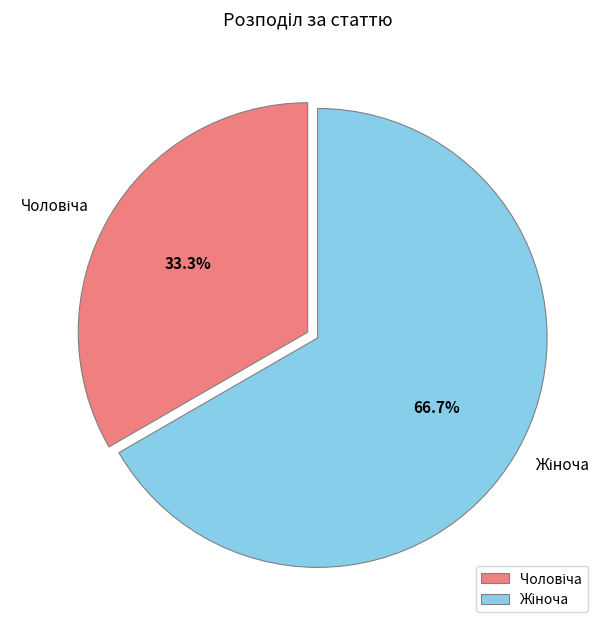

Is there any slice that represents more than half of the pie?

Yes